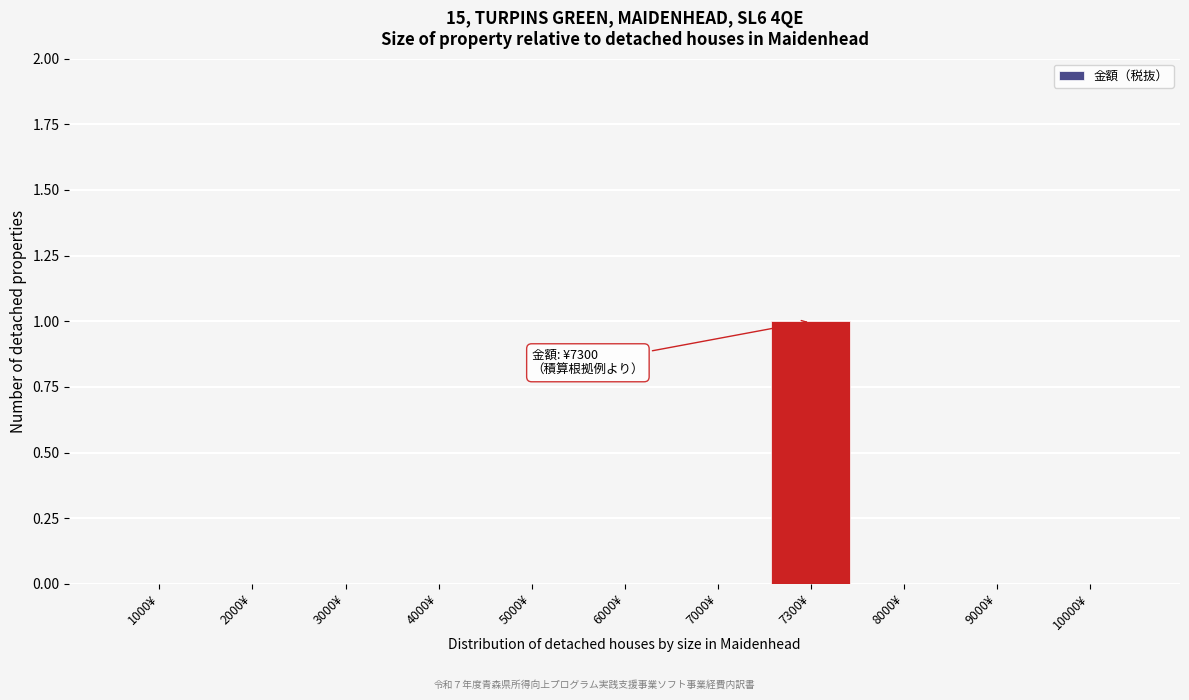

Reading left to right, extract all data points from this chart.

1000¥=0	2000¥=0	3000¥=0	4000¥=0	5000¥=0	6000¥=0	7000¥=0	7300¥=1	8000¥=0	9000¥=0	10000¥=0